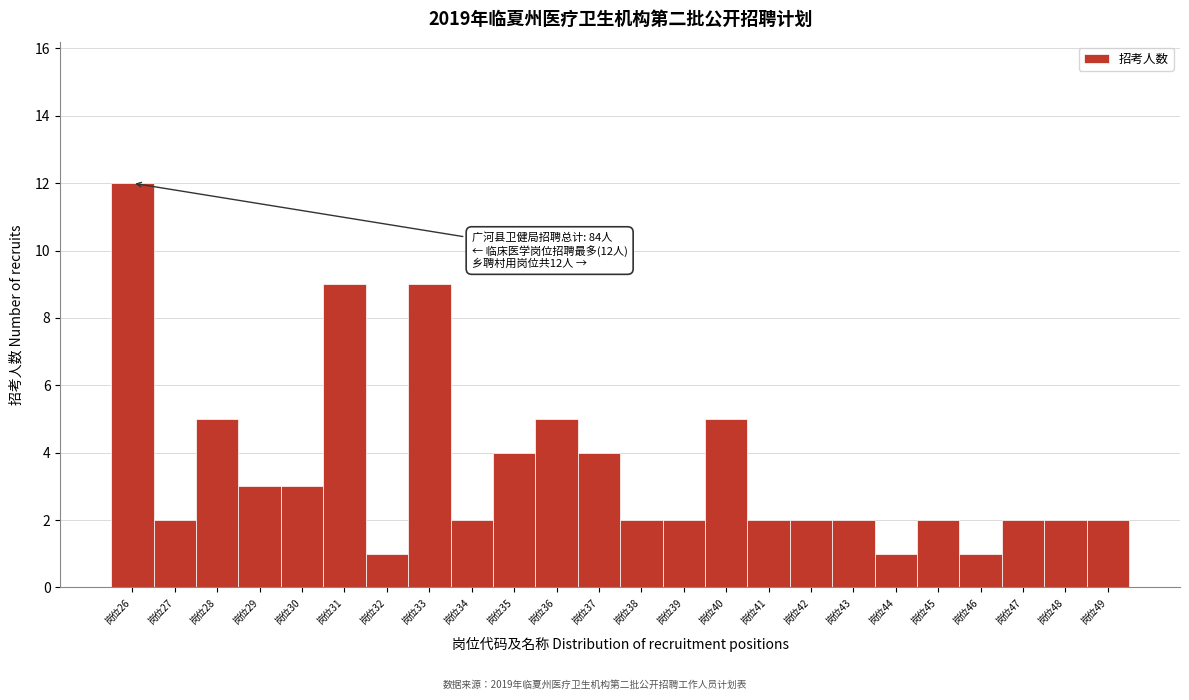

Reading right to left, transcribe all the data shown in this chart.

岗位49=2	岗位48=2	岗位47=2	岗位46=1	岗位45=2	岗位44=1	岗位43=2	岗位42=2	岗位41=2	岗位40=5	岗位39=2	岗位38=2	岗位37=4	岗位36=5	岗位35=4	岗位34=2	岗位33=9	岗位32=1	岗位31=9	岗位30=3	岗位29=3	岗位28=5	岗位27=2	岗位26=12